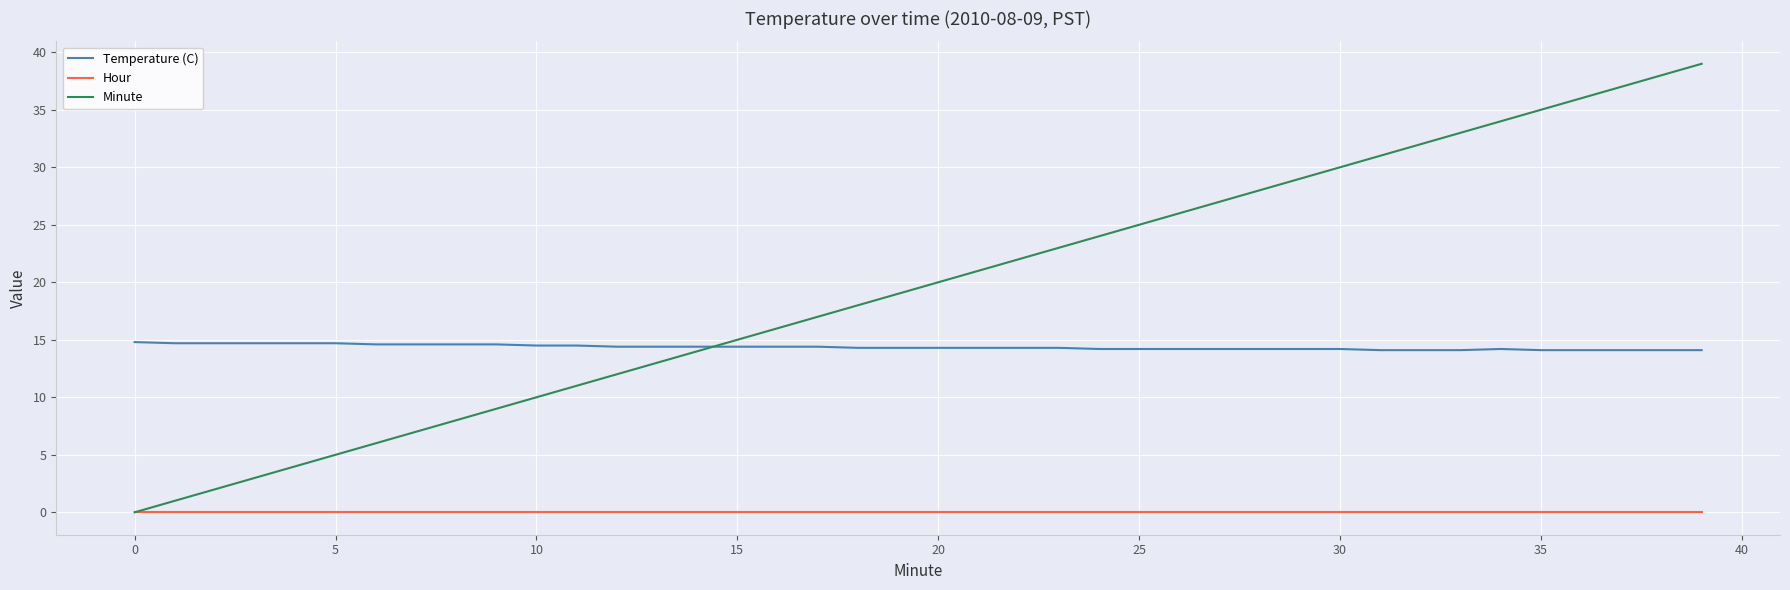

True or false: Temperature (C) and Hour intersect in this chart.

False